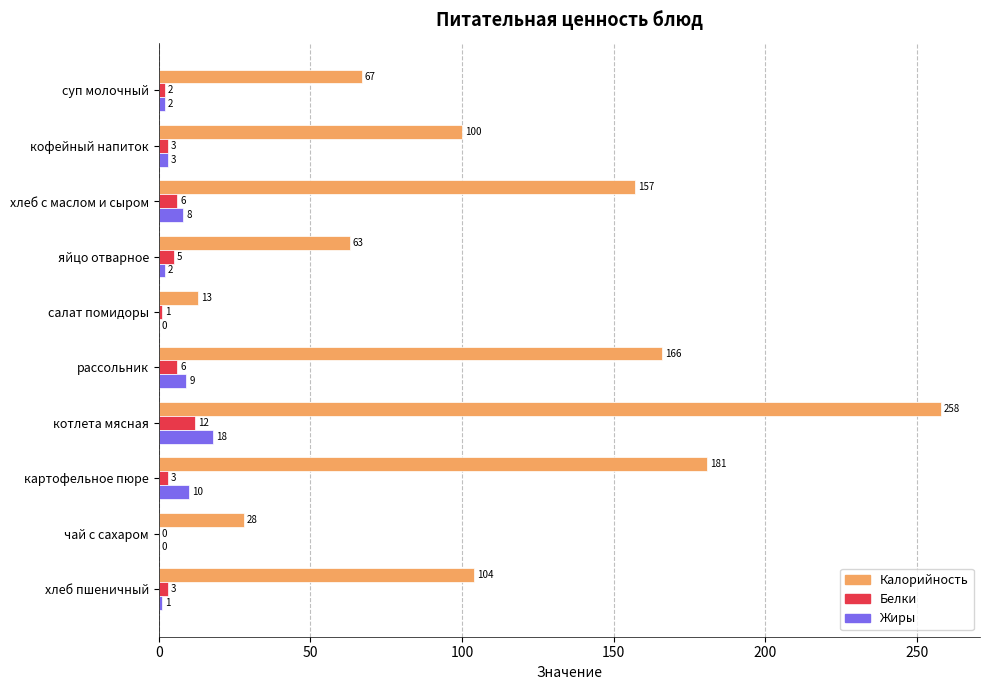

What is the sum of all Белки values?

41